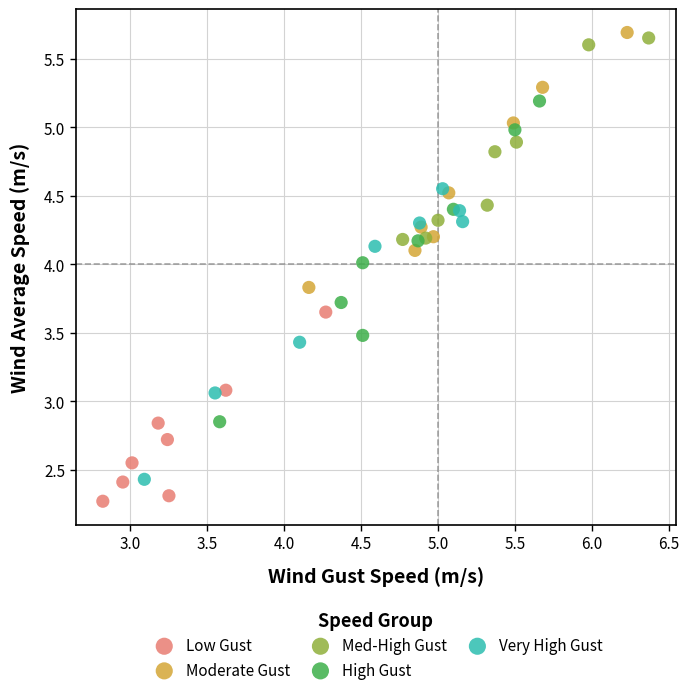

Which series reaches the minimum Y coordinate?

Low Gust